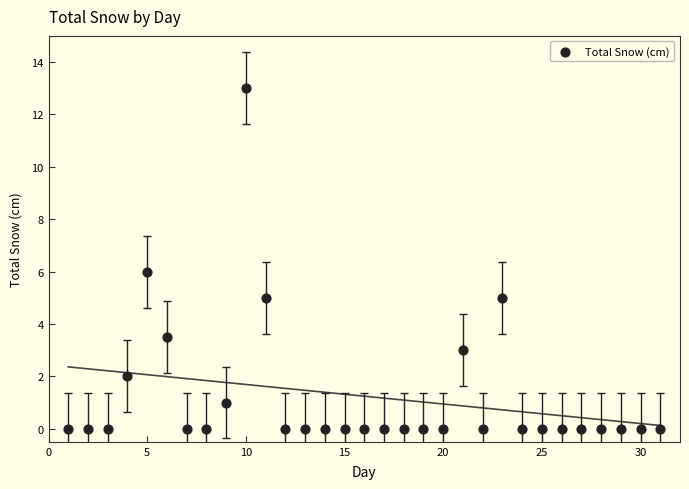

What is the range of X values (max minus min)?

30.0